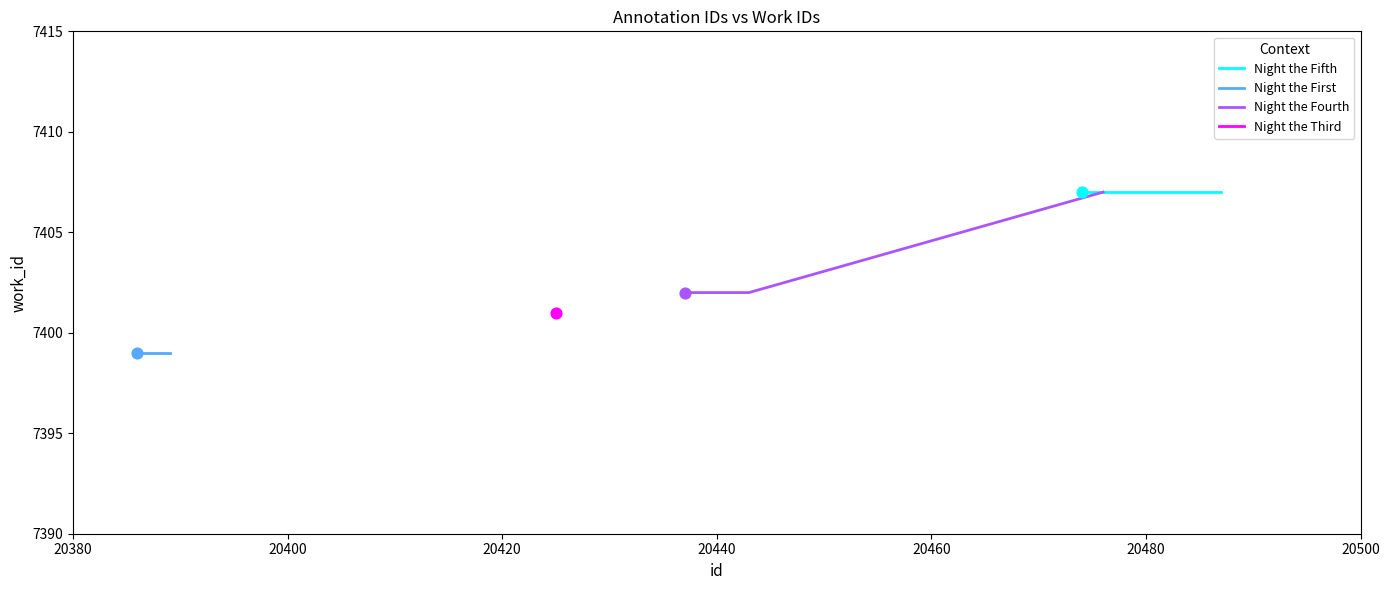

Approximately how many times larger is the value at 8 compared to 7?

1.0